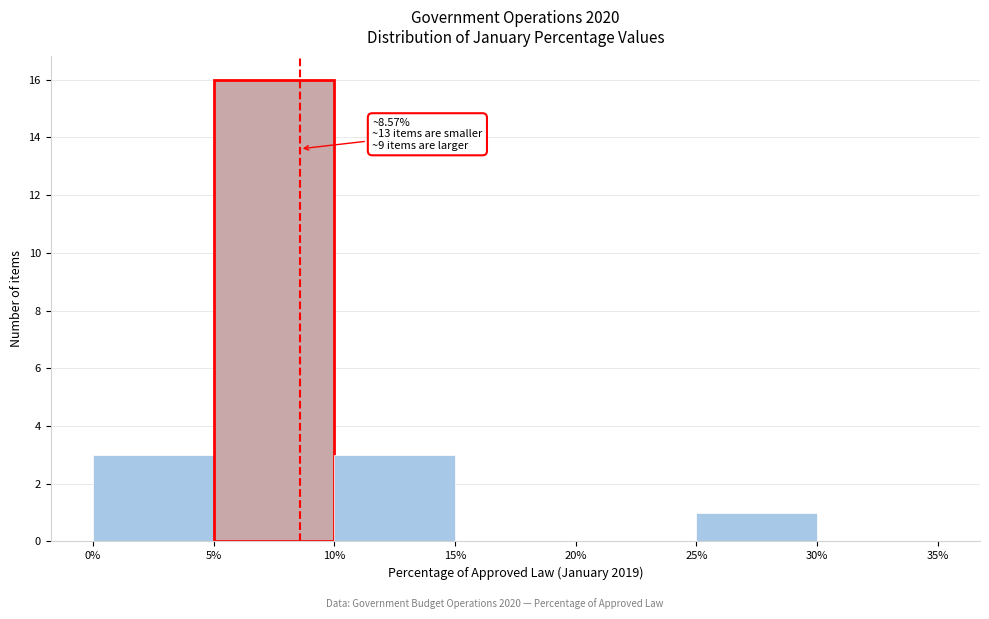

Which range on the x-axis has the tallest bar?

5% to 10%